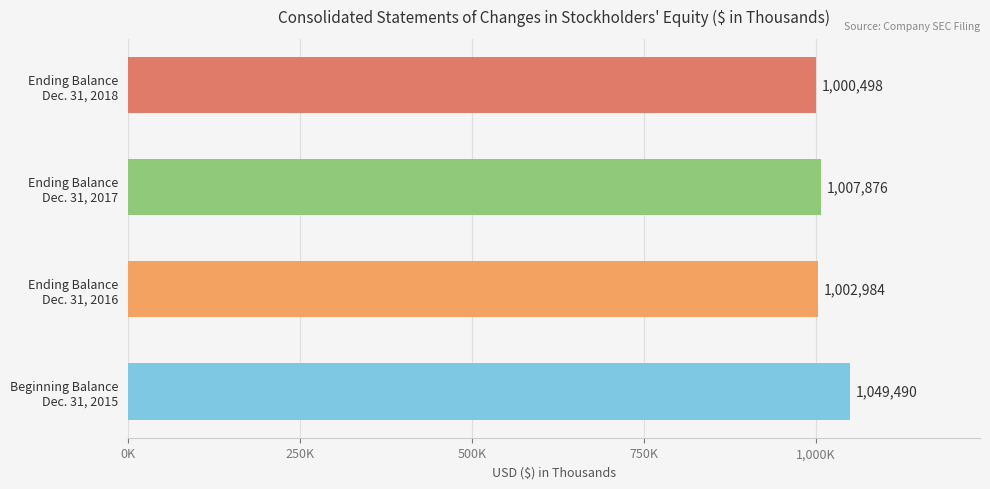

Are the bars grouped side by side (vs. stacked)?

No